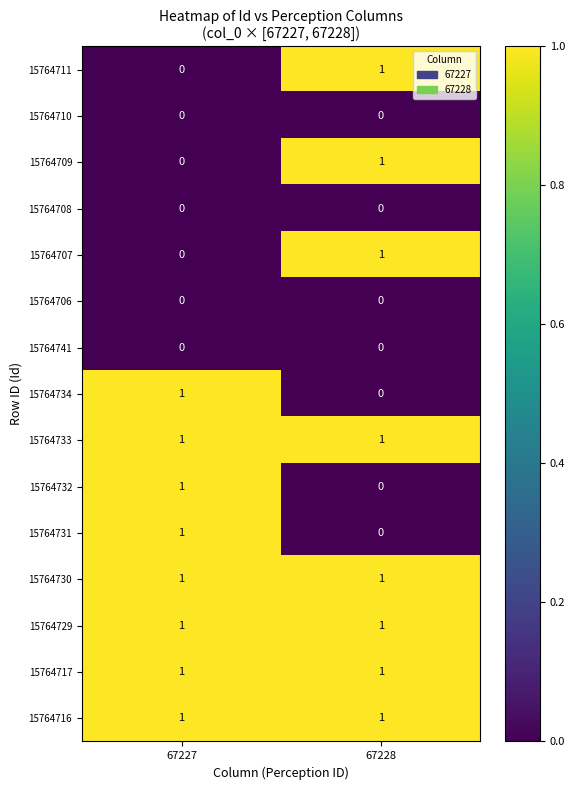

Reading right to left, what are all the values shown in this chart?

15764711: 1	0
15764710: 0	0
15764709: 1	0
15764708: 0	0
15764707: 1	0
15764706: 0	0
15764741: 0	0
15764734: 0	1
15764733: 1	1
15764732: 0	1
15764731: 0	1
15764730: 1	1
15764729: 1	1
15764717: 1	1
15764716: 1	1